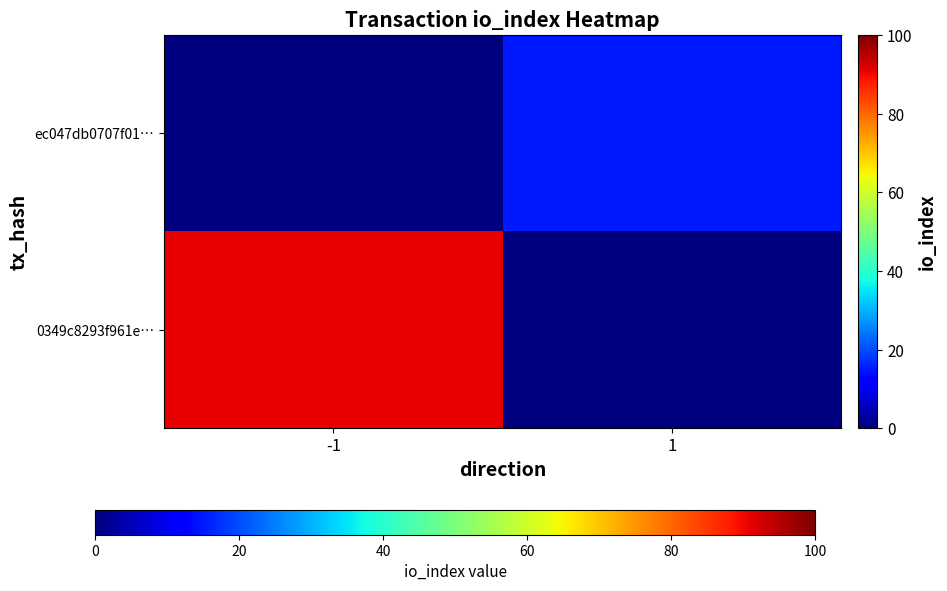

How many series are shown in this chart?

2